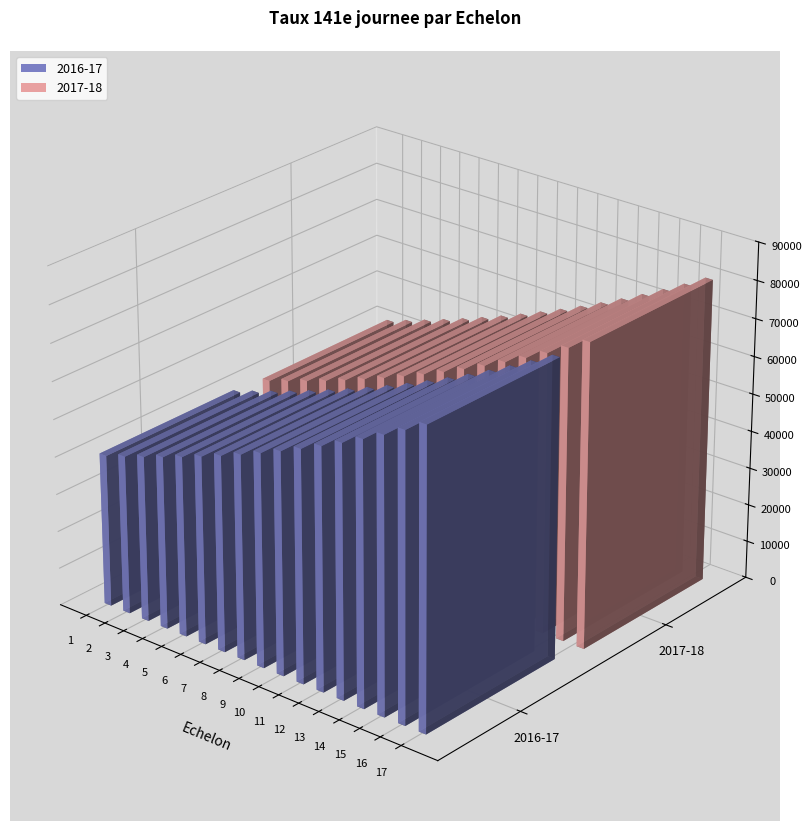

Count the number of data series in this chart.

2